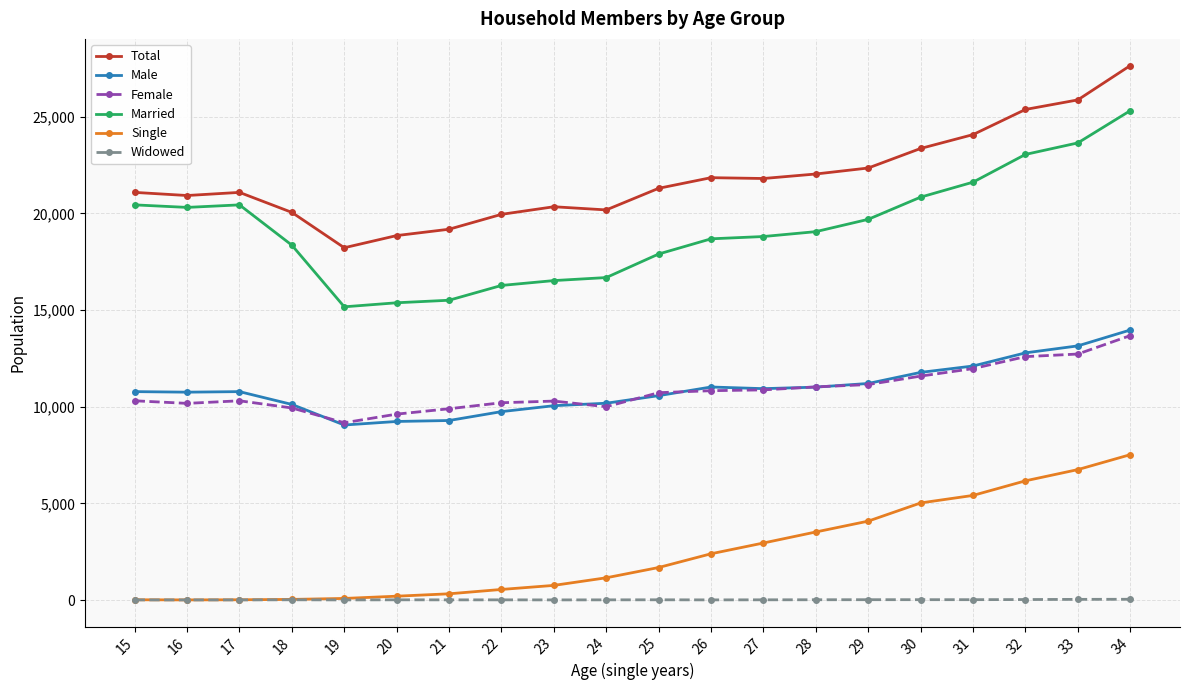

Which series has the widest spread of values?

Married